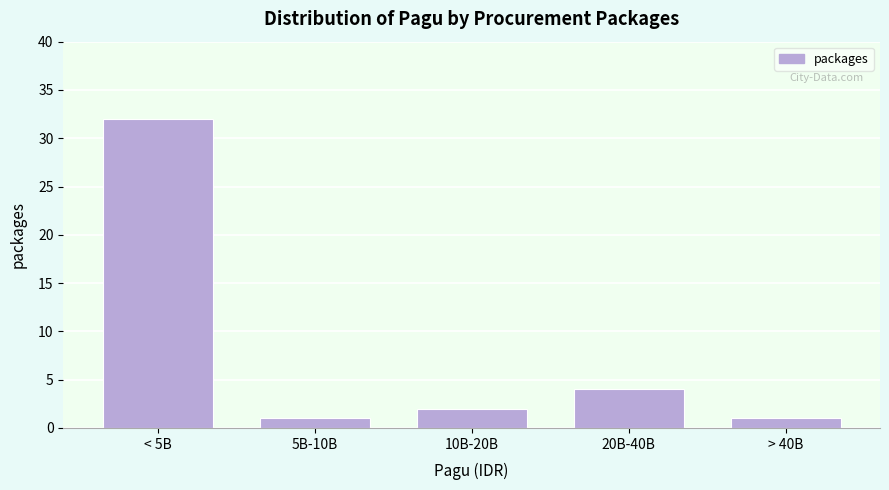

Reading left to right, what are all the values shown in this chart?

< 5B=32	5B-10B=1	10B-20B=2	20B-40B=4	> 40B=1